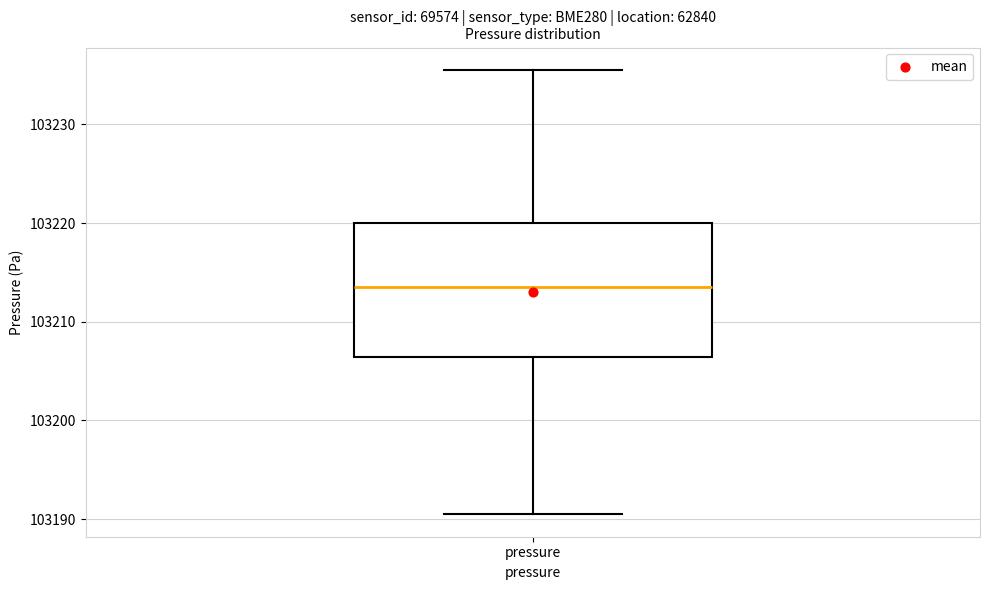

Where does the lower whisker of the box for pressure end on the y-axis? The values are not printed on the chart, so give them approximately, as read against the axis.

103190